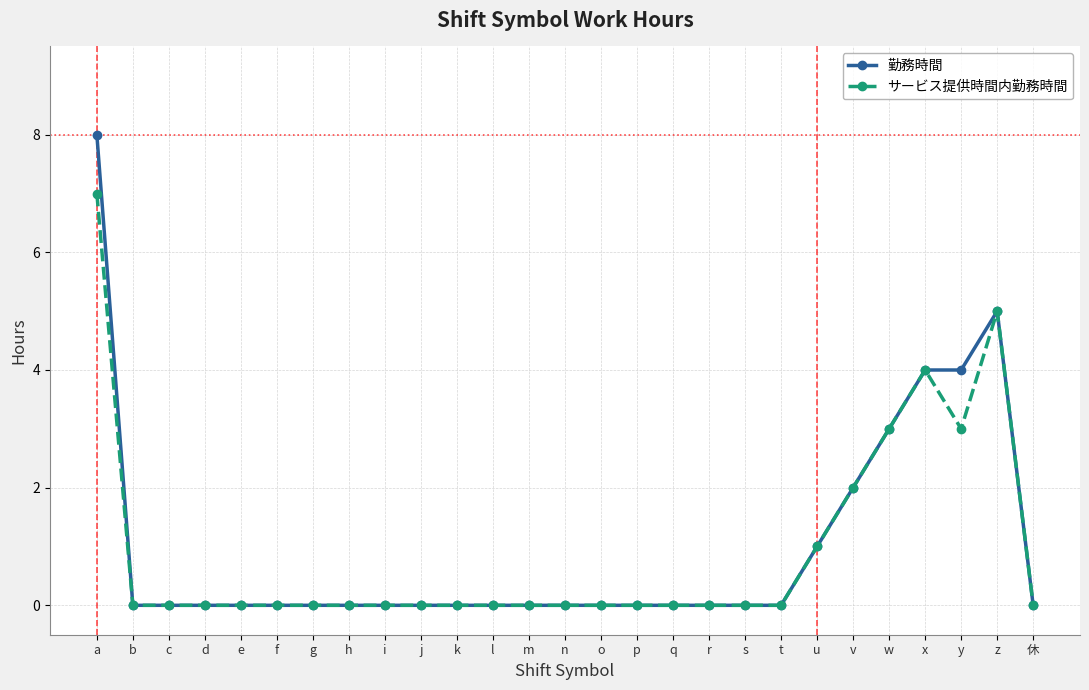

What is the label of the 15th point from the right?

m